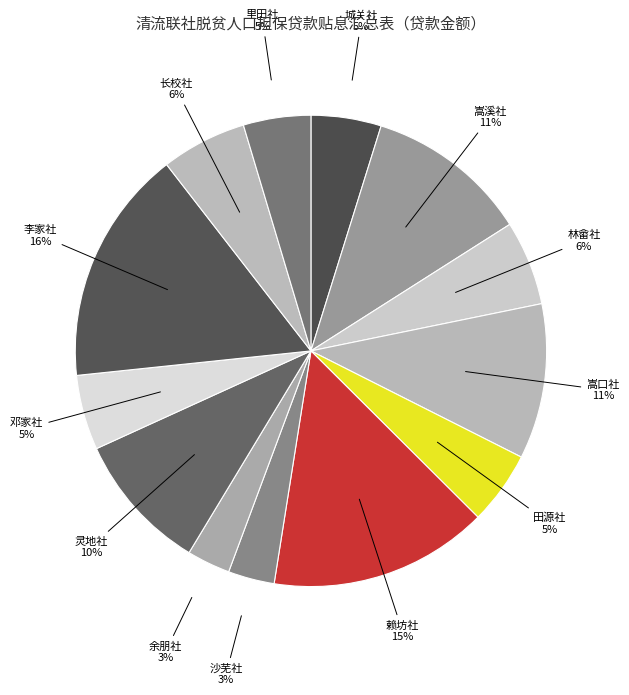

What percentage is the 沙芜社 slice, to the nearest percent?

3%